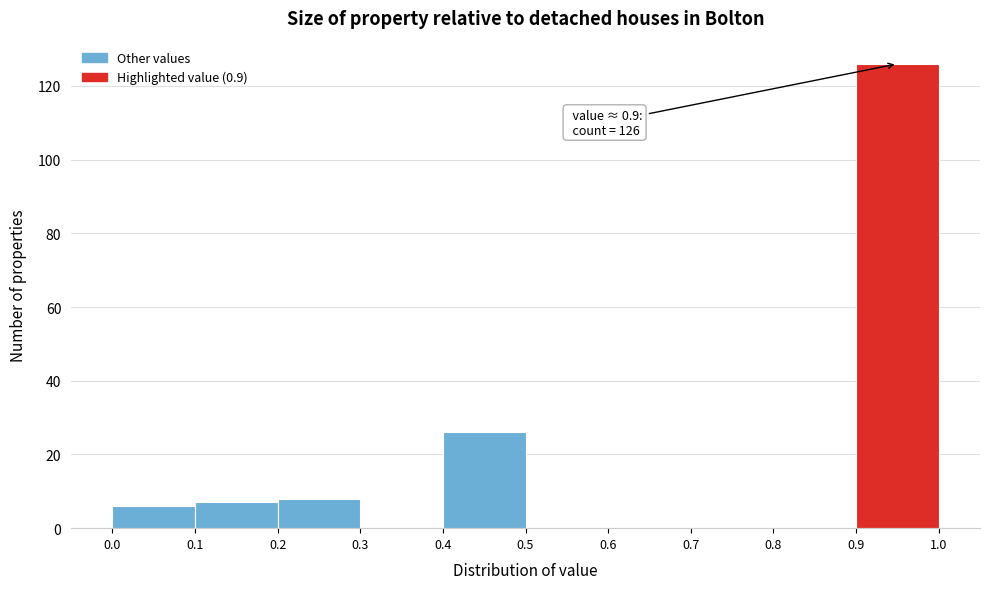

Which range on the x-axis has the tallest bar?

0.9 to 1.0